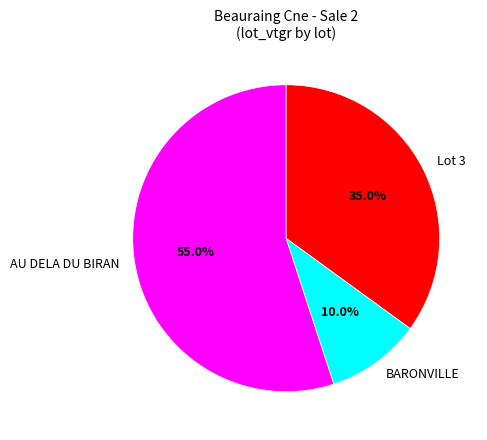

Which slice is the smallest?

BARONVILLE